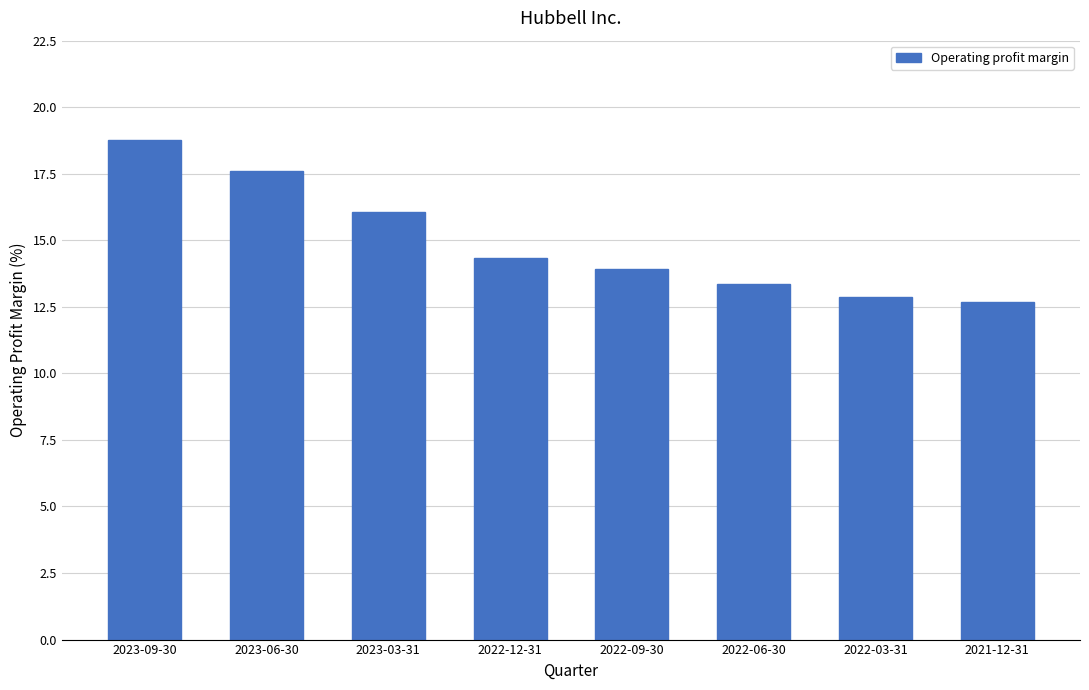

Are the bars horizontal?

No